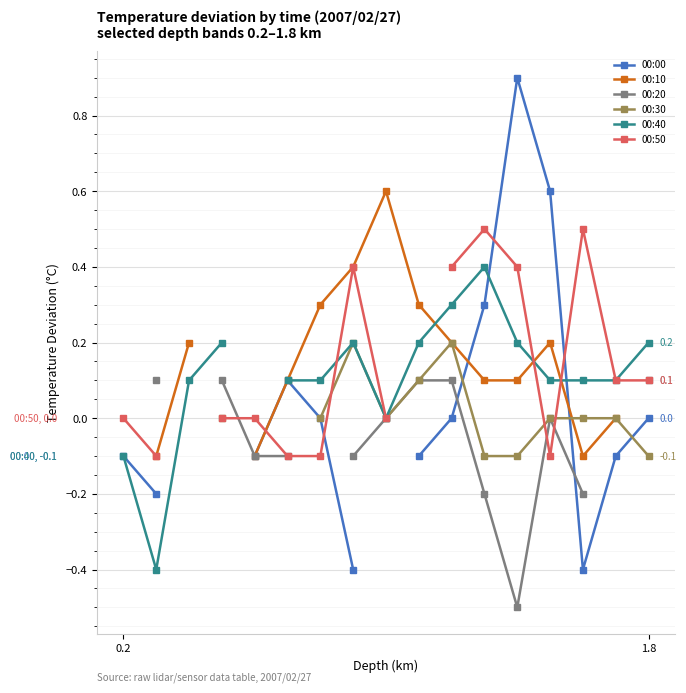

How many interior local peaks does the 00:00 series have?

2